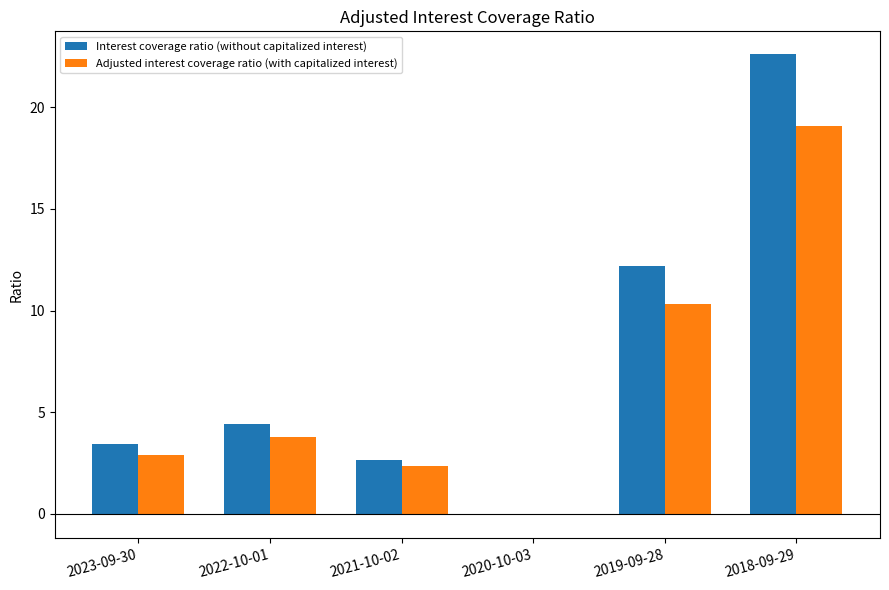

How many distinct data groups are displayed?

2